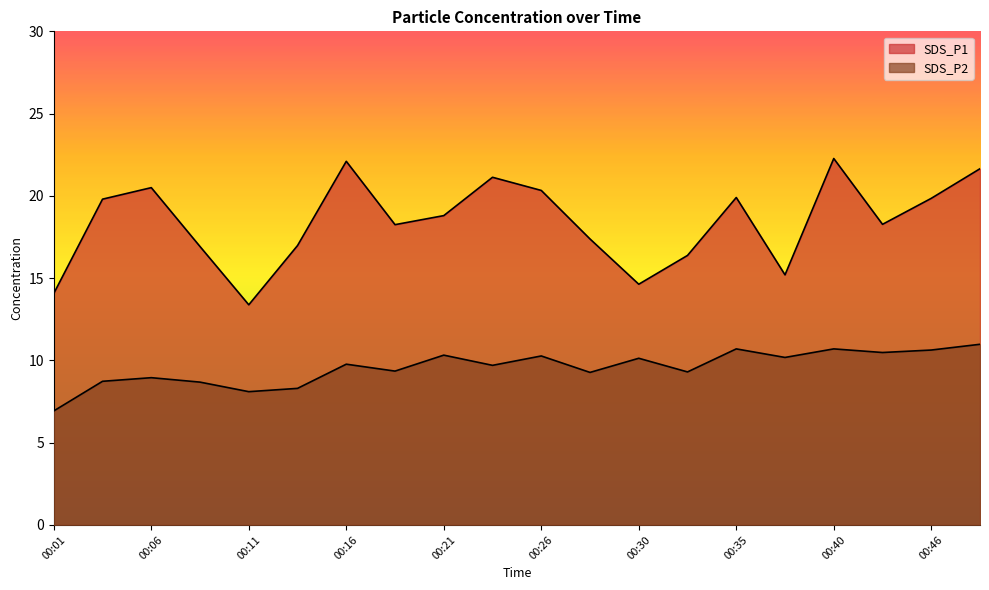

How many interior local peaks does the SDS_P2 series have?

7